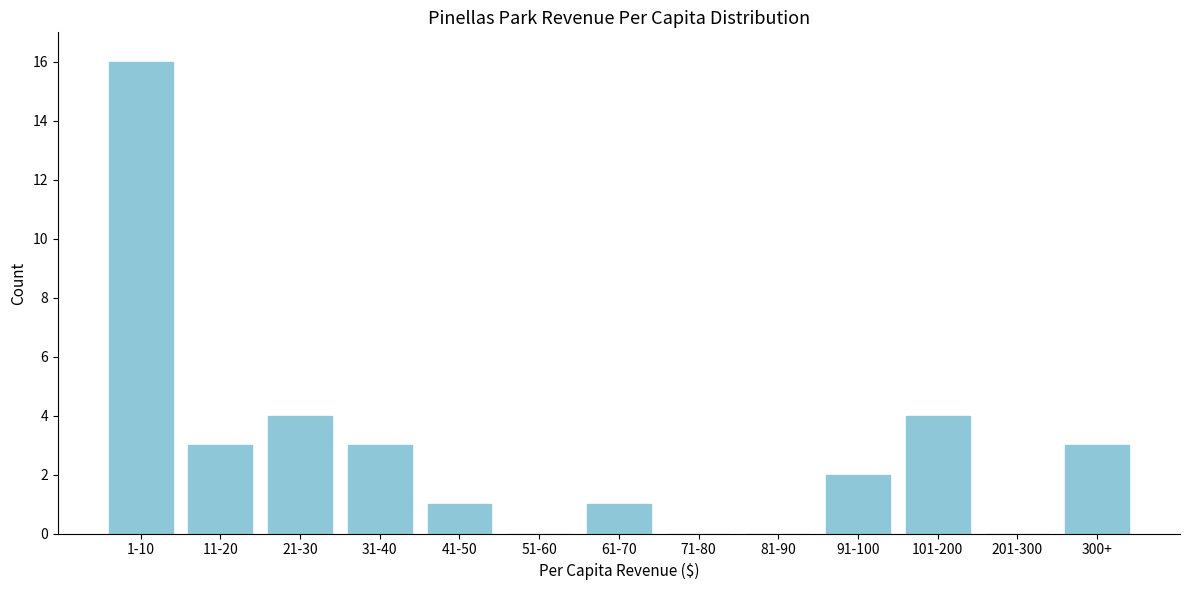

Reading left to right, transcribe all the data shown in this chart.

1-10=16	11-20=3	21-30=4	31-40=3	41-50=1	51-60=0	61-70=1	71-80=0	81-90=0	91-100=2	101-200=4	201-300=0	300+=3